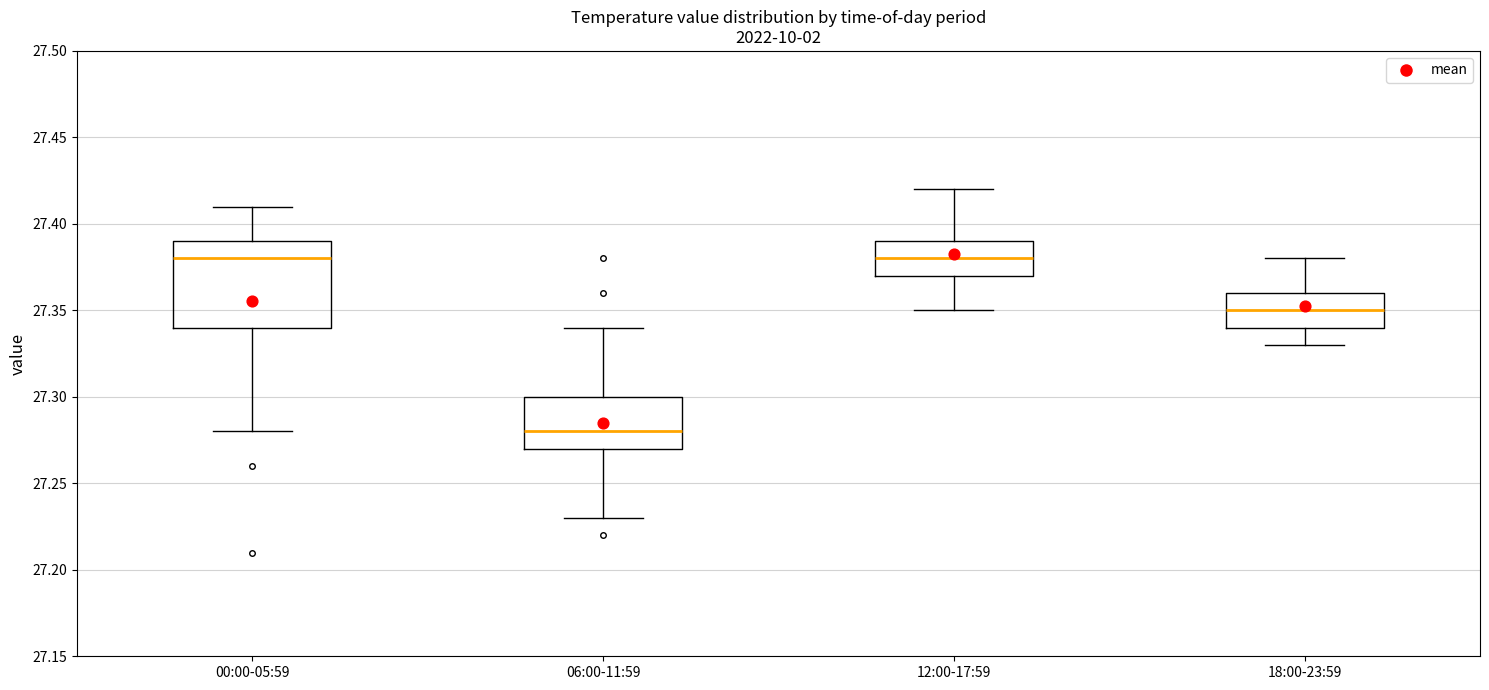

Which box has the lowest median line?

06:00-11:59